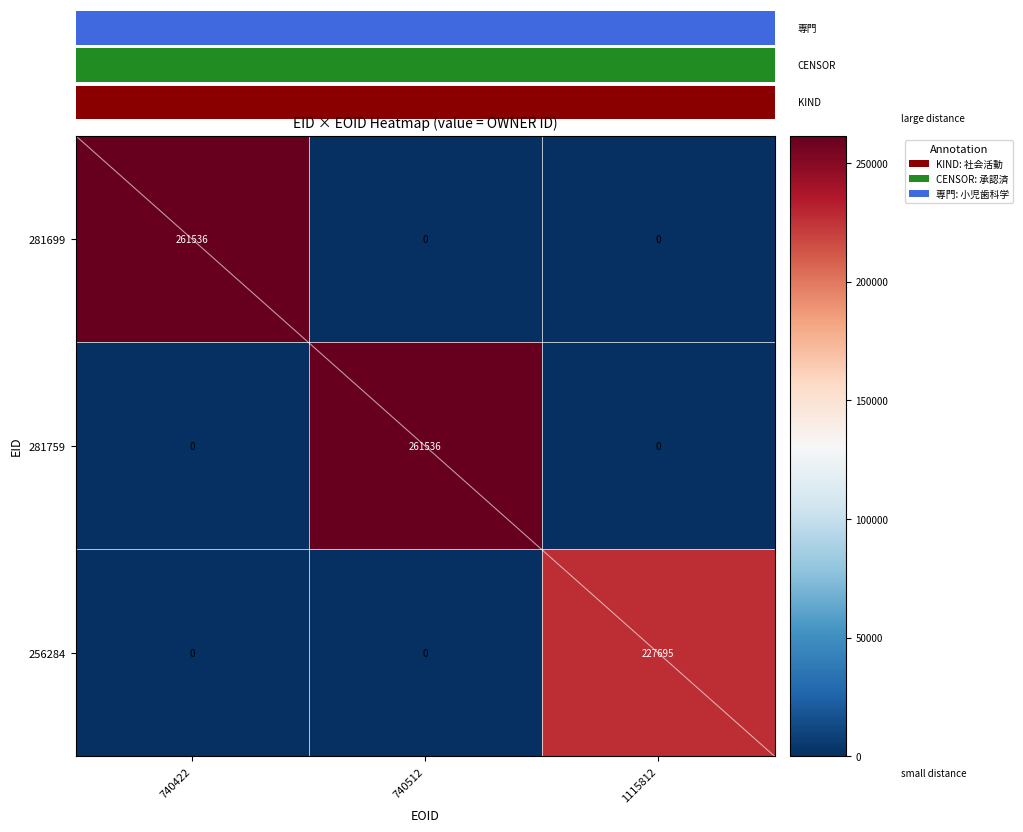

The 281699 series shows 171437 at 740512. True or false?

False